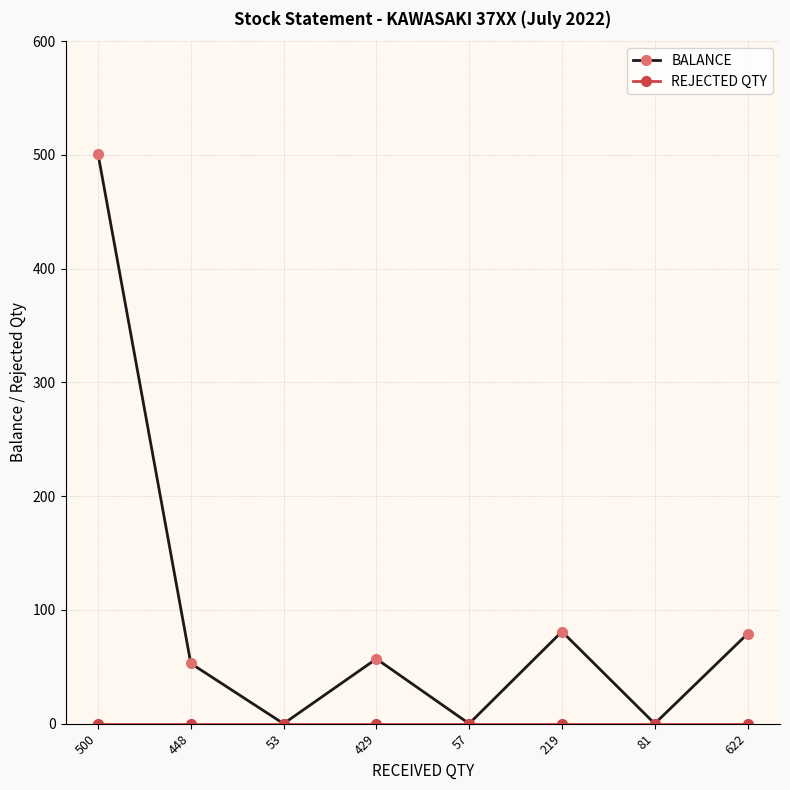

Count the number of data series in this chart.

2